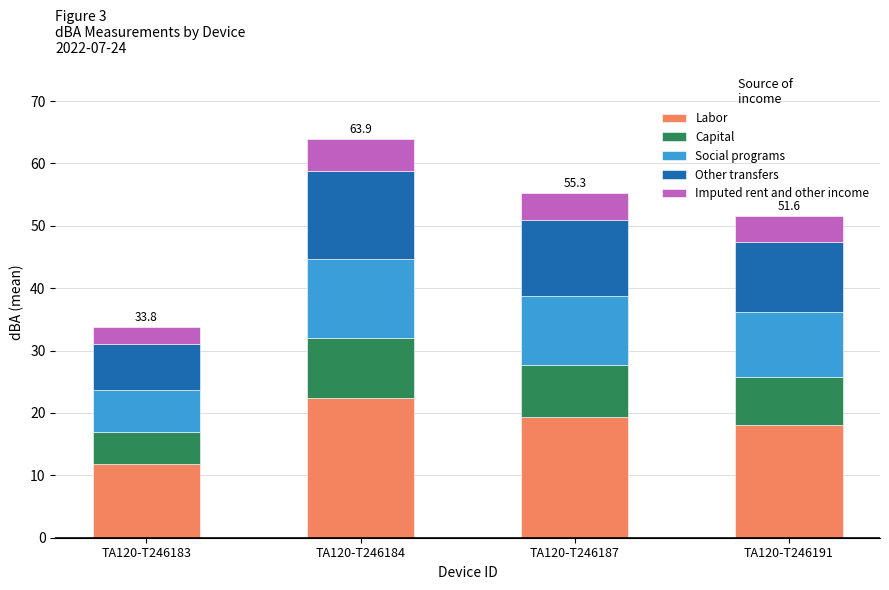

Which category has the highest value in the Labor series?

TA120-T246184